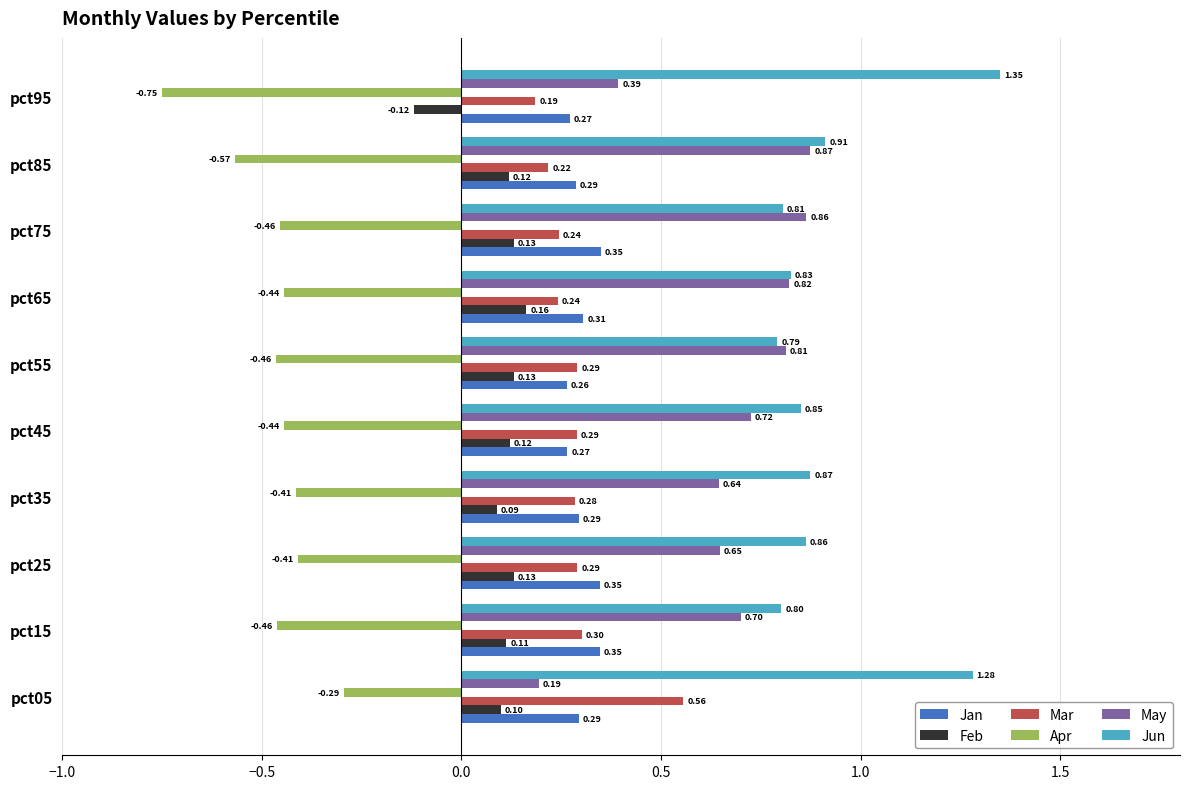

What is the difference between the maximum and minimum values in the Feb series?

0.3